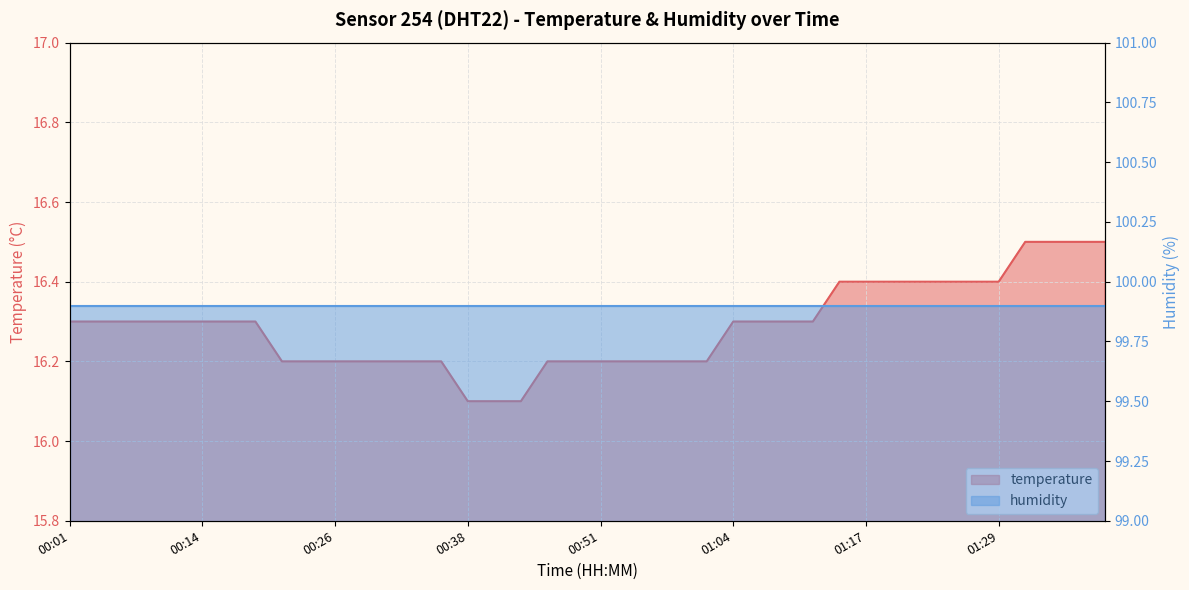

What is the value of the 29th point from the left?

16.3